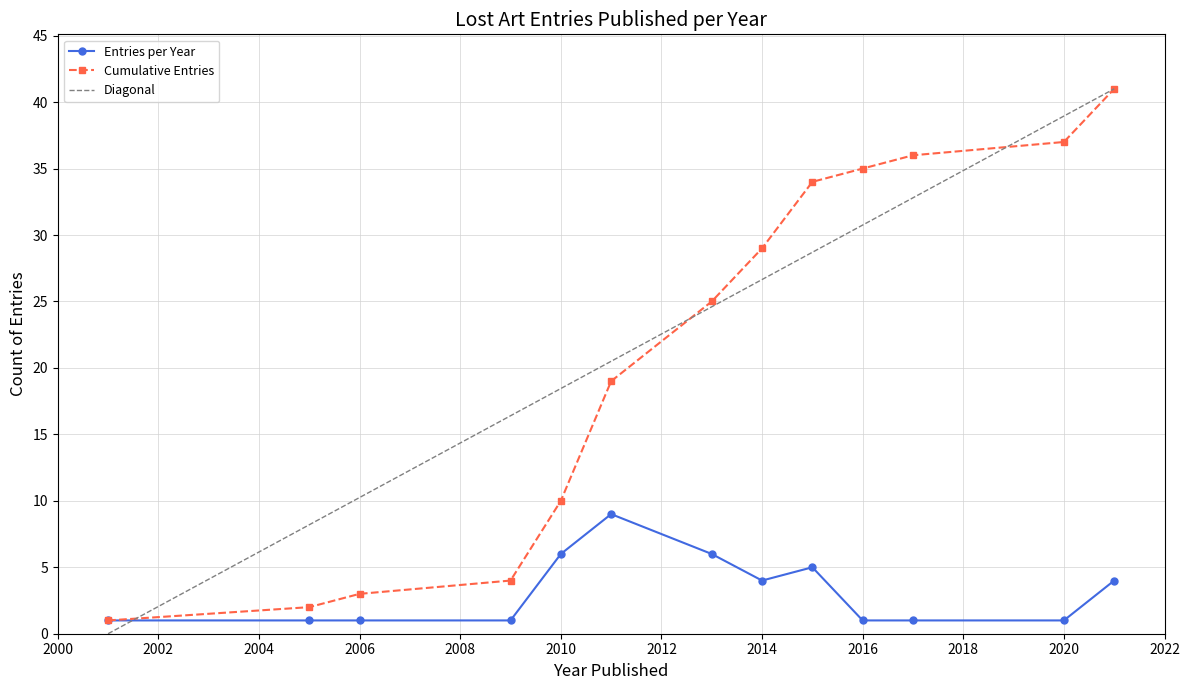

Between 2011 and 2017, which is larger?

2011